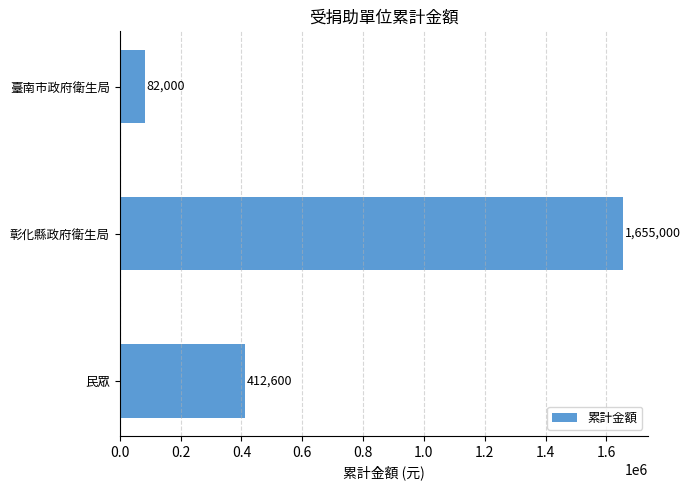

Which label corresponds to the largest value in the chart?

彰化縣政府衛生局